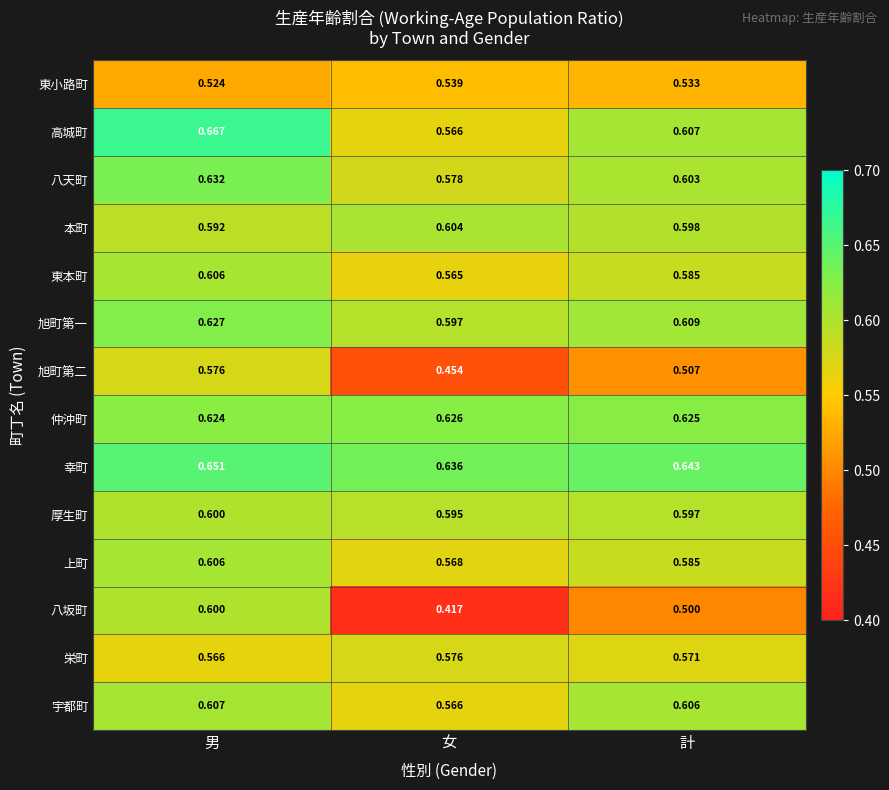

What is the difference between the highest and lowest values at 計?

0.1